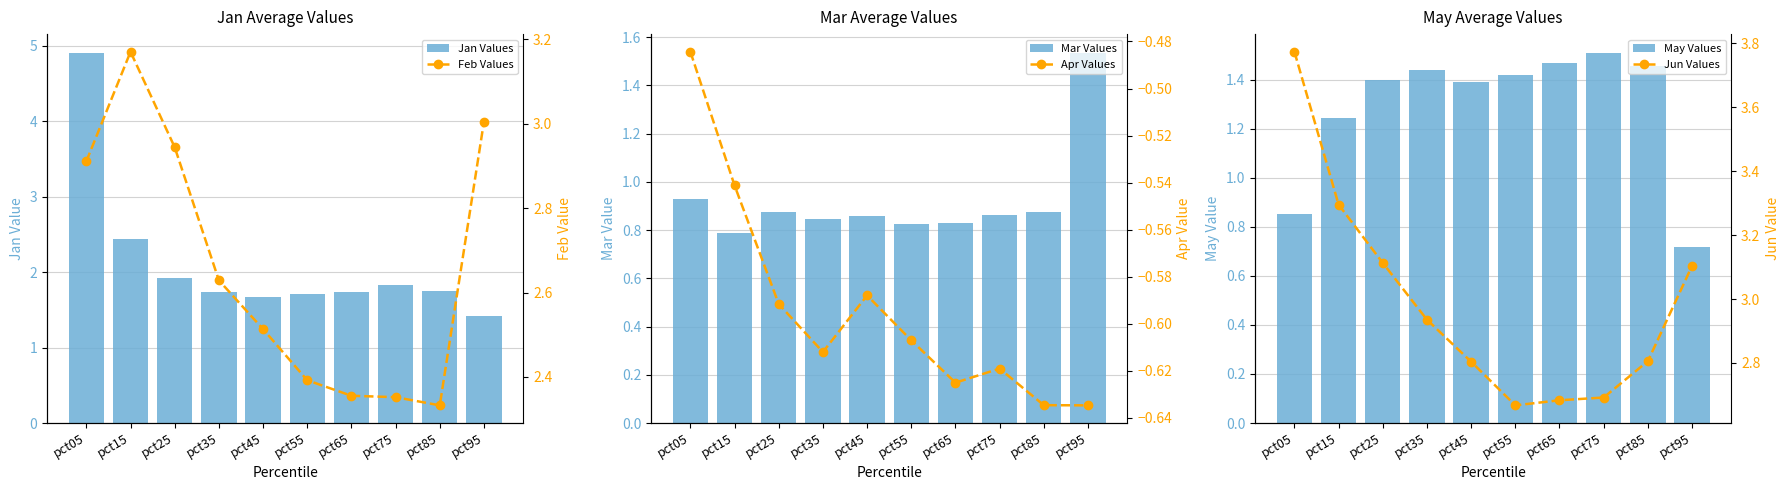

What is the maximum value for Feb Values?

3.2